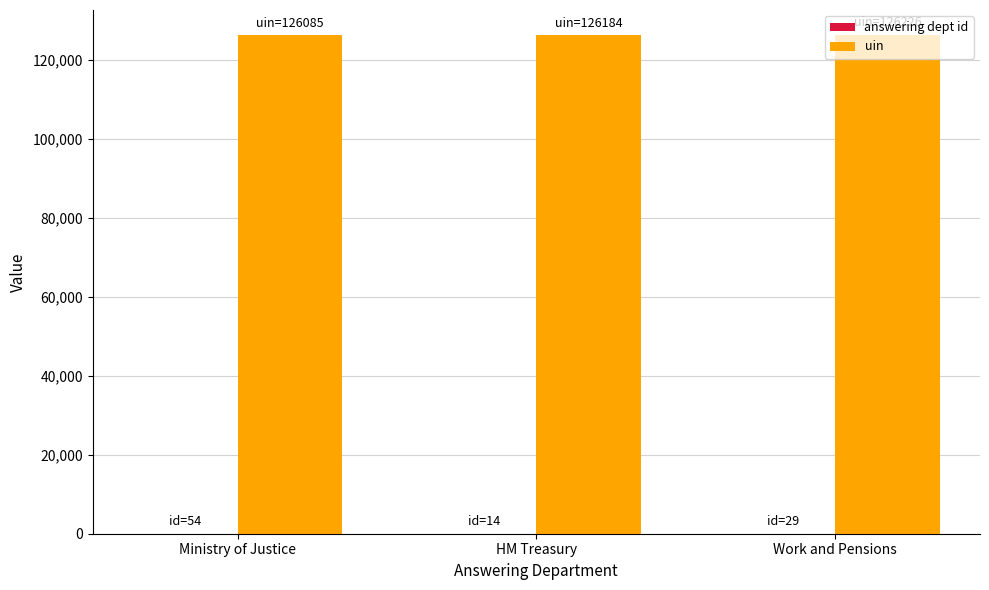

Which series has the largest total across all categories?

uin